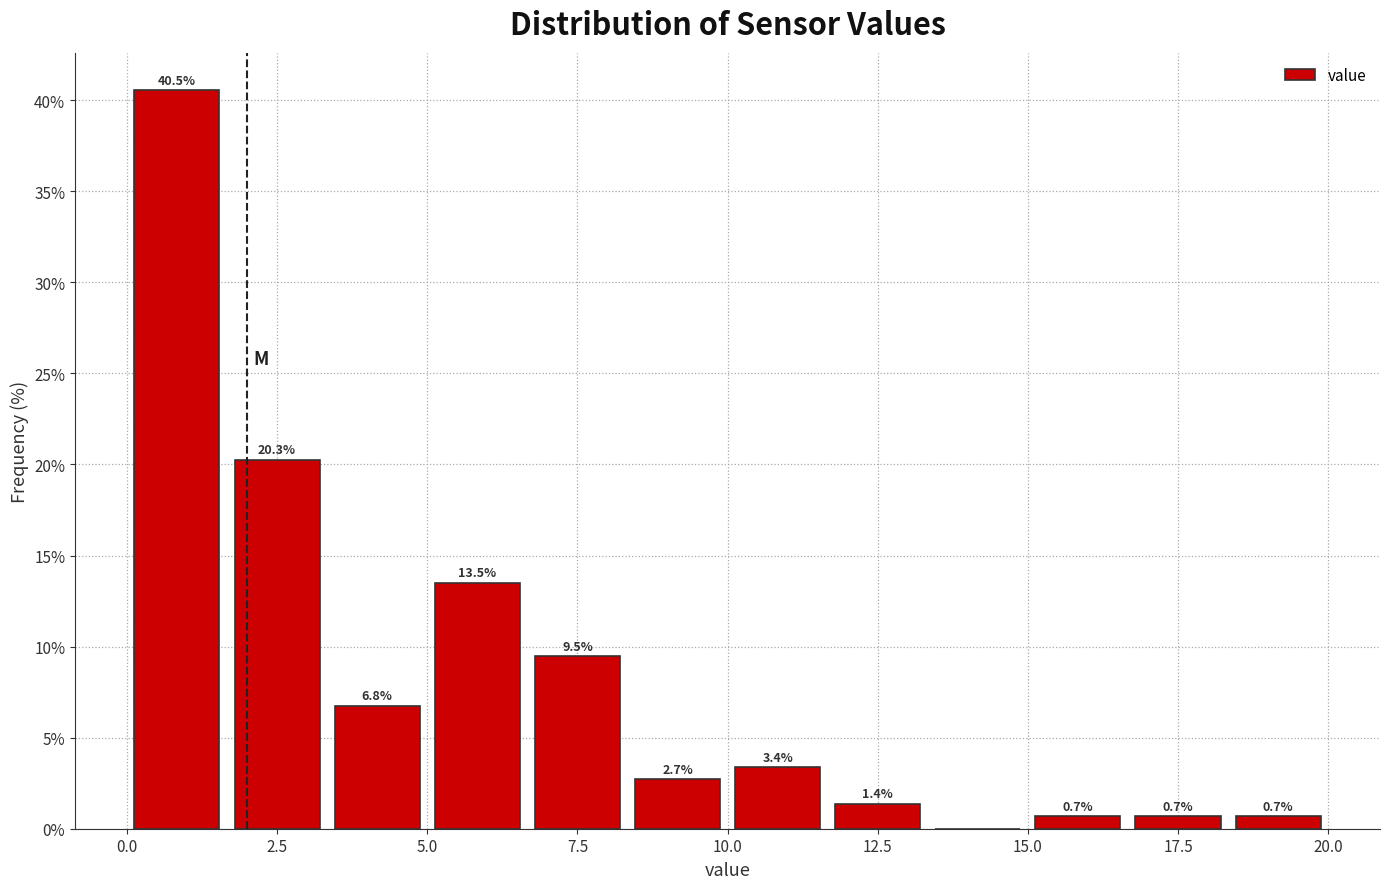

Around what value on the x-axis is the tallest bar? Give the approximate position of its centre, as read against the axis.

1.0